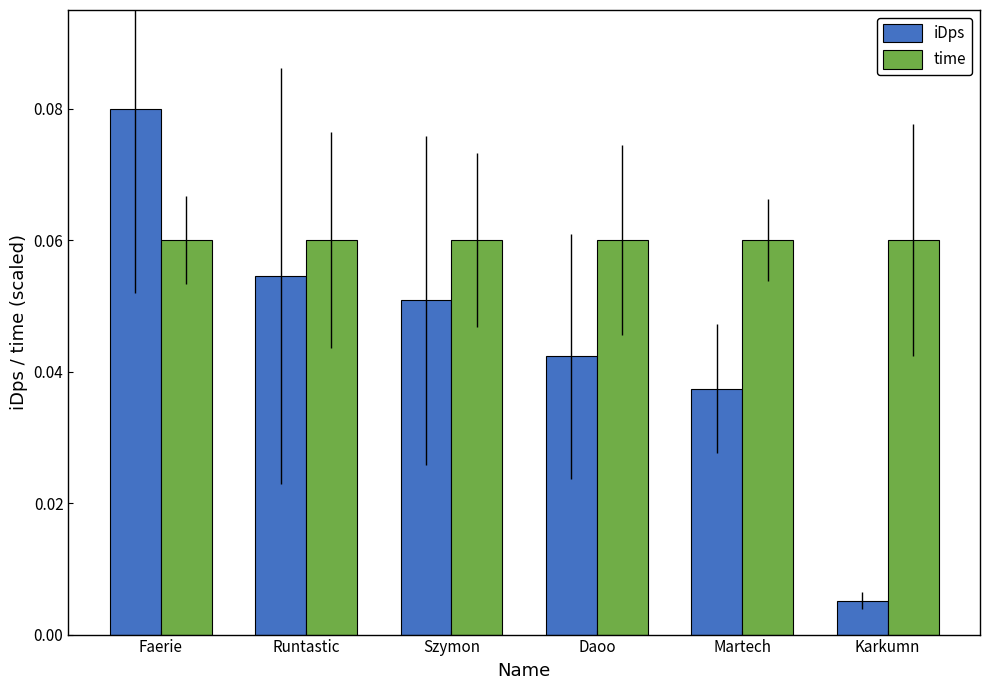

Which category has the highest value across all series?

Faerie